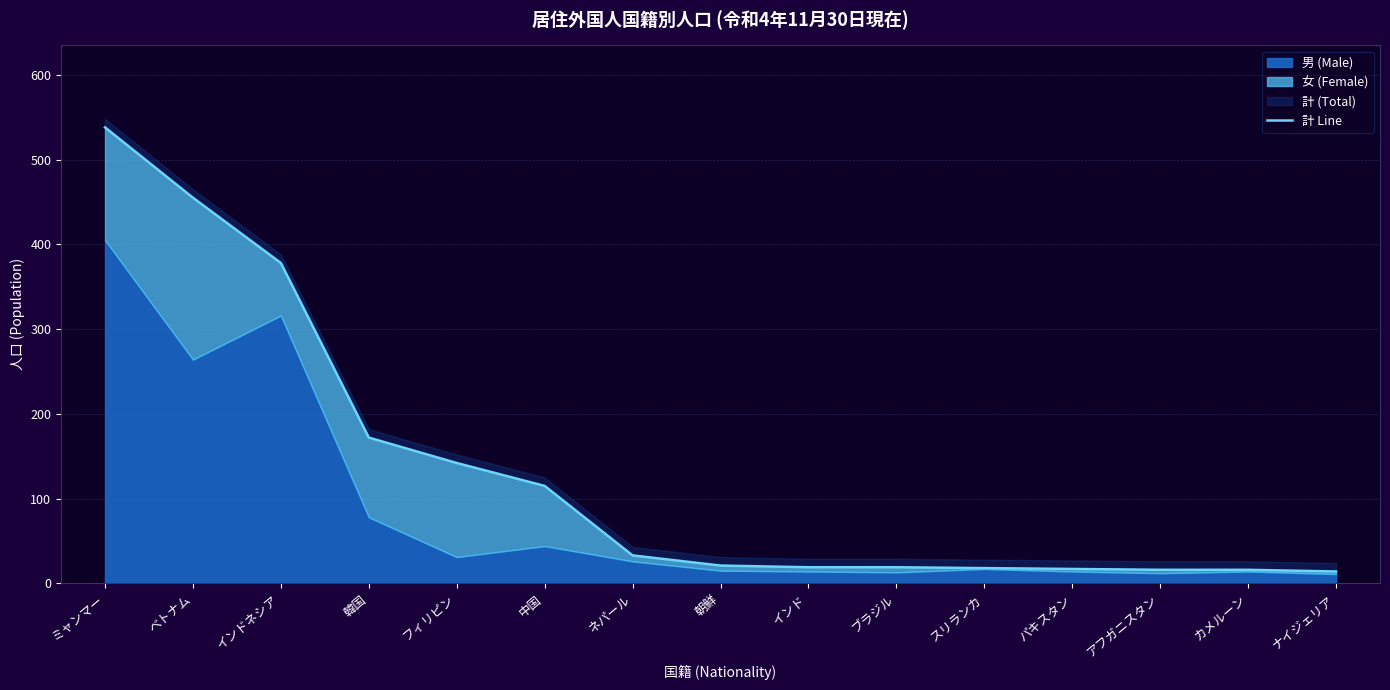

True or false: there are more than 0 points higher than both neighbors.

False